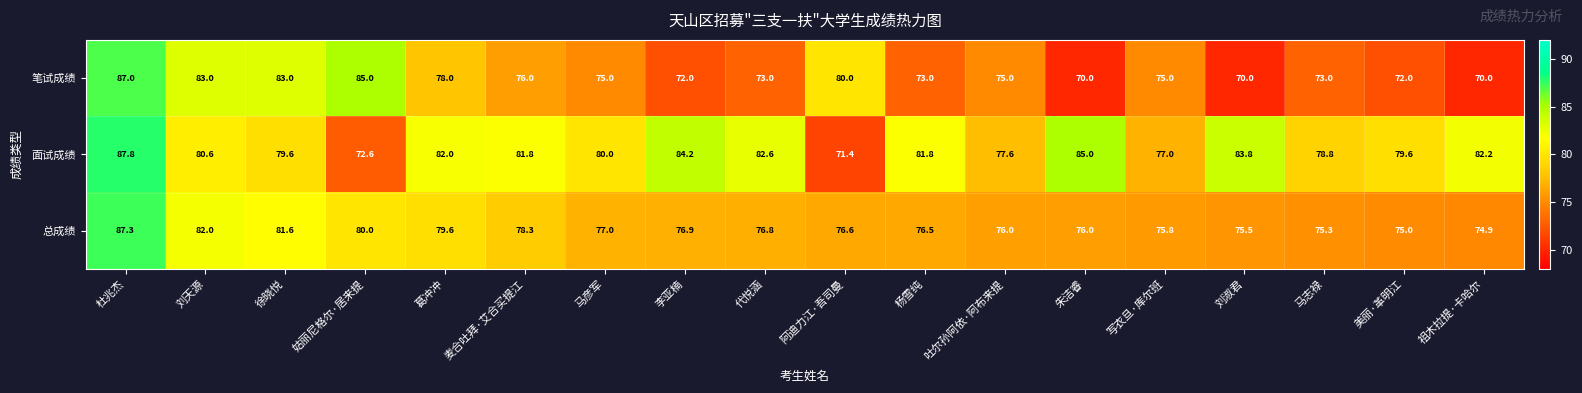

Which series changed the most between 代悦涵 and 吐尔孙阿依·阿布来提?

面试成绩